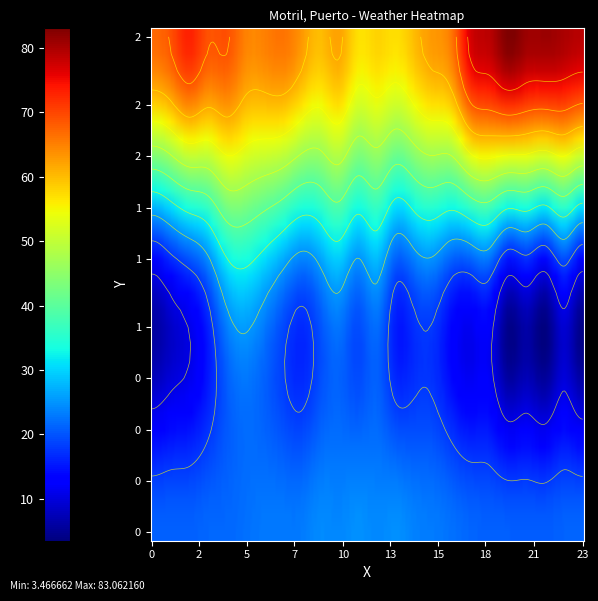

What is the spread (max minus min) of values at 02:00?

58.0